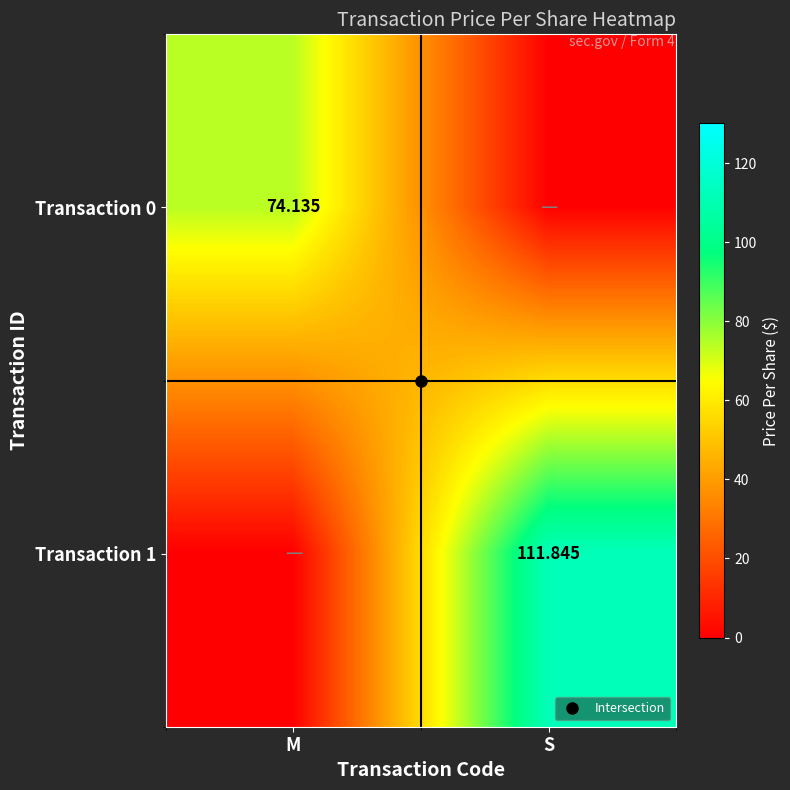

Is it true that Transaction 1 equals 60.3 at M?

False